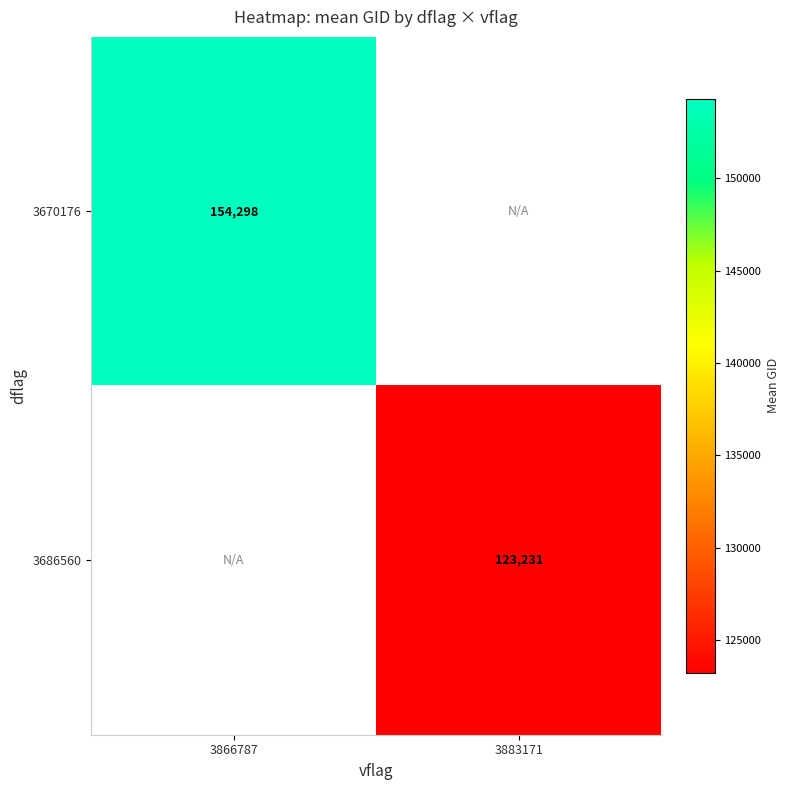

Is it true that 3686560 equals 25820 at 3883171?

False